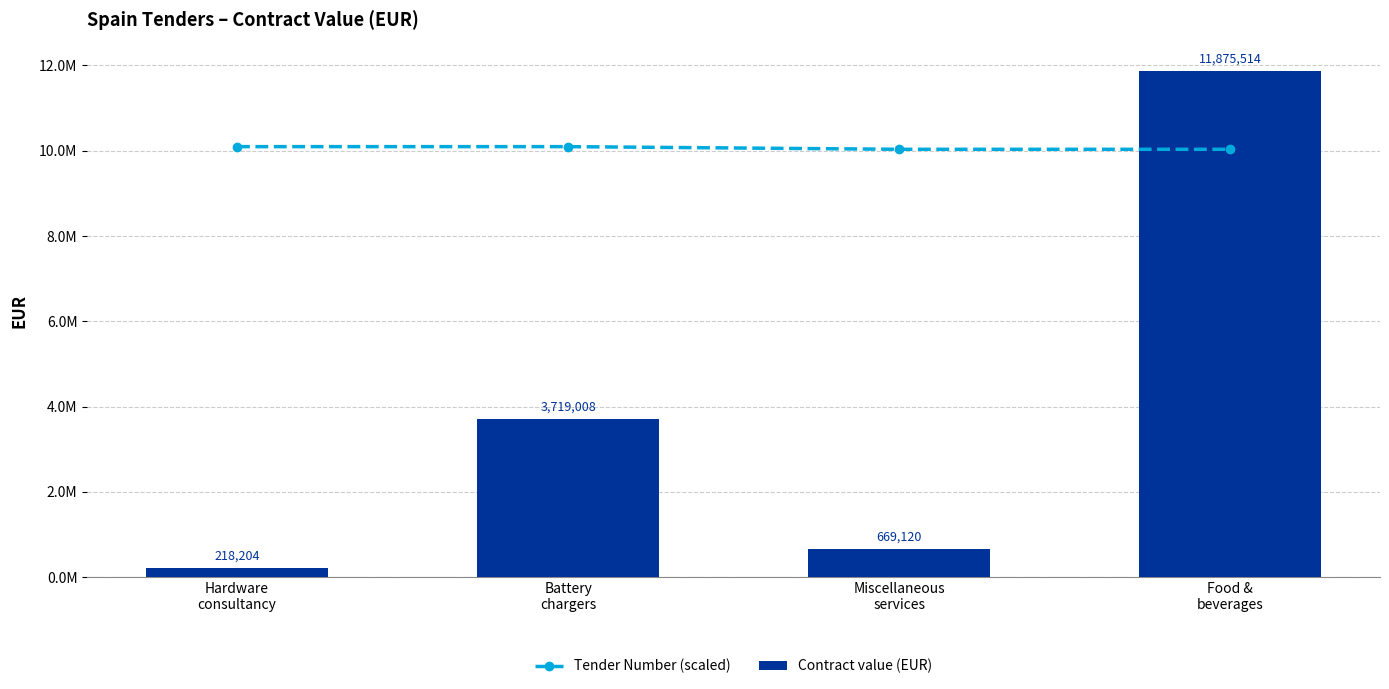

What is the total value across all series at Miscellaneous
services?

10700945.9